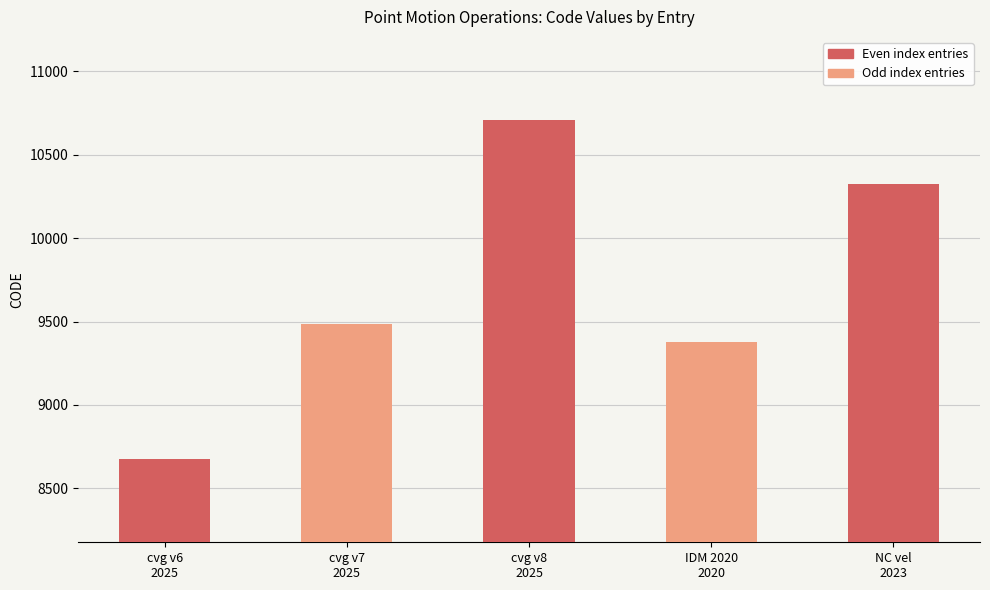

How many series are shown in this chart?

1